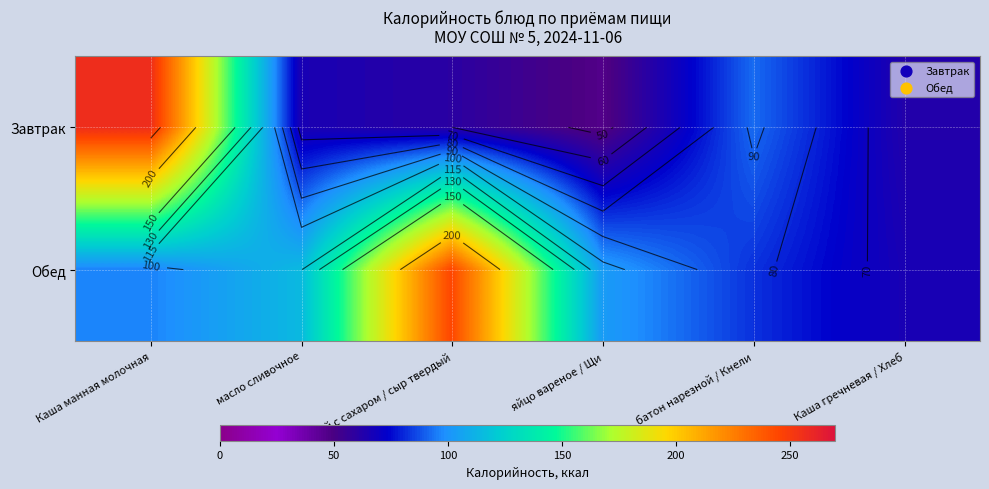

The value of Завтрак at Чай с сахаром / сыр твердый is 60.0. True or false?

True